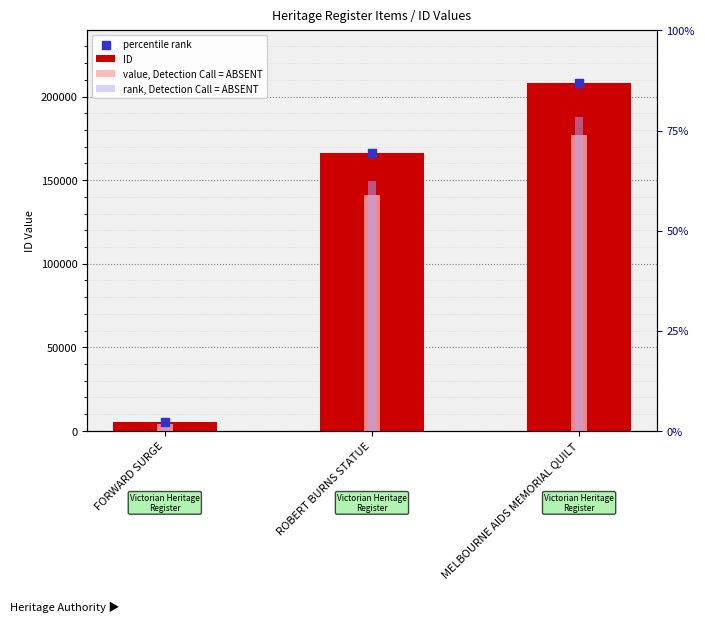

Which series has the widest spread of Y values?

ID